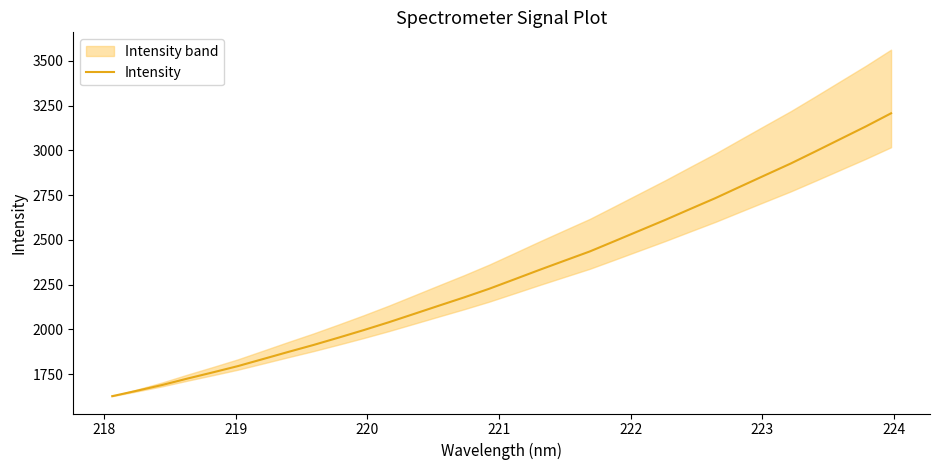

What is the value of the 22nd point from the left?

2552.2